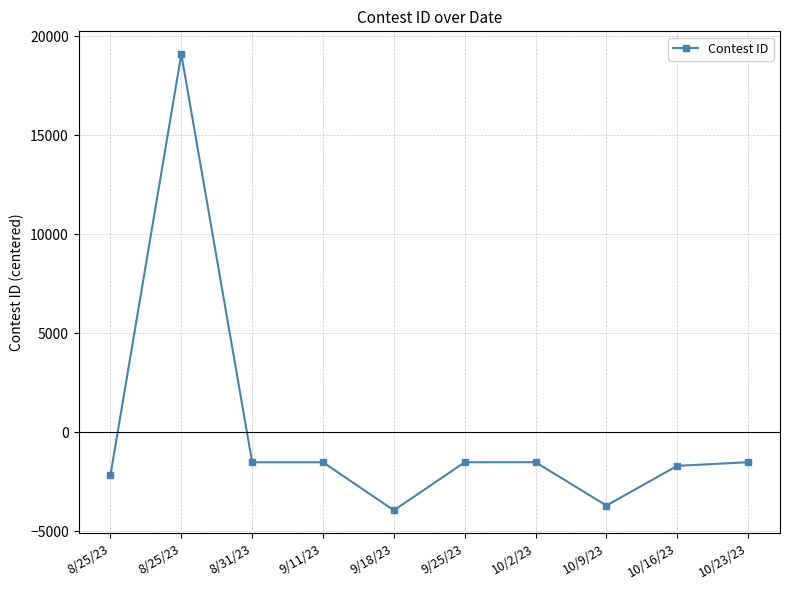

What is the difference between the values at 8/25/23 and 9/11/23?

20624.0